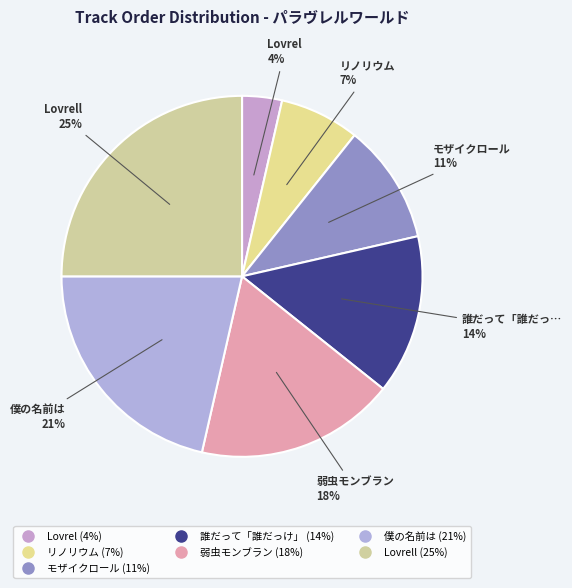

How many segments does this pie chart have?

7